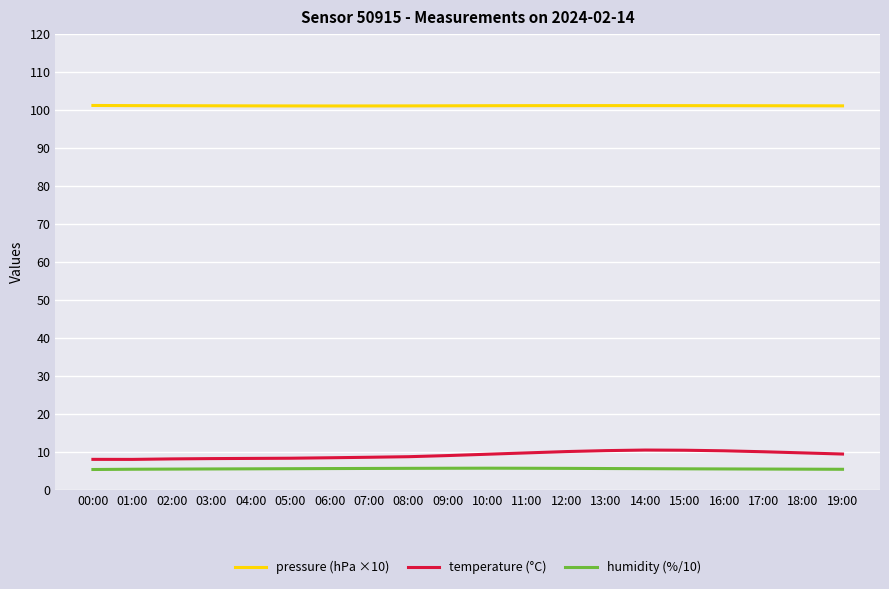

What position from the right is 15:00?

5